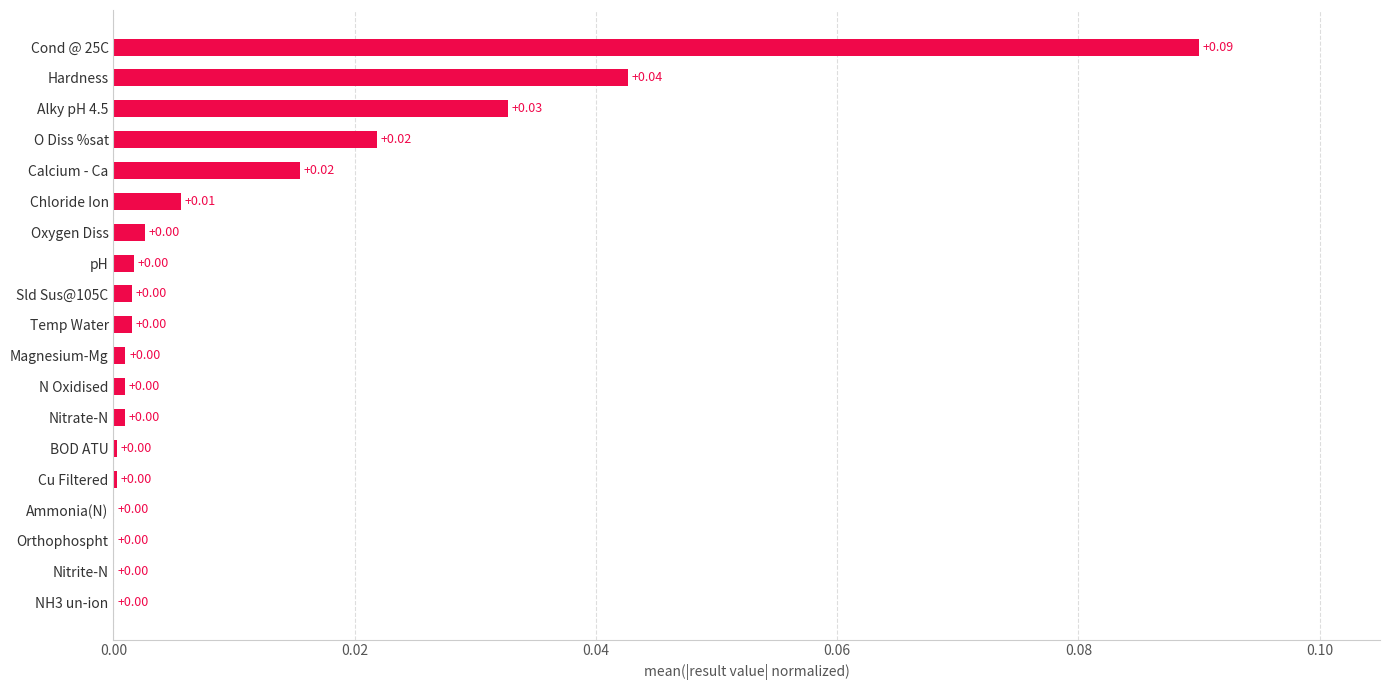

How many categories are shown in the chart?

19